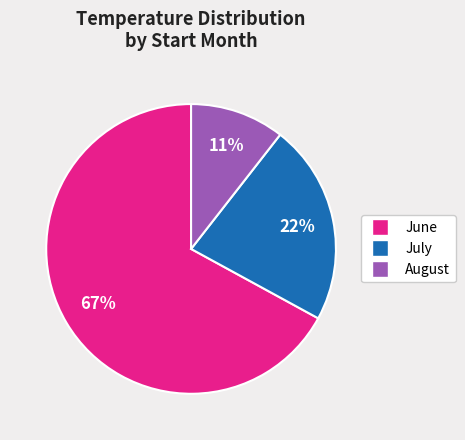

To the nearest percent, what is the average slice percentage?

33%